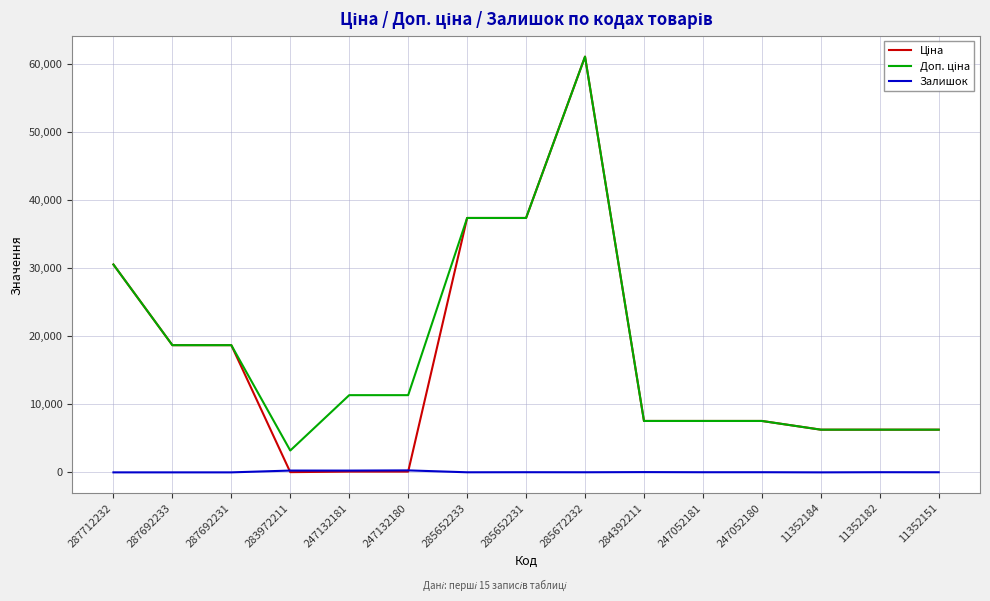

At which category is the sum across all series the highest?

285672232